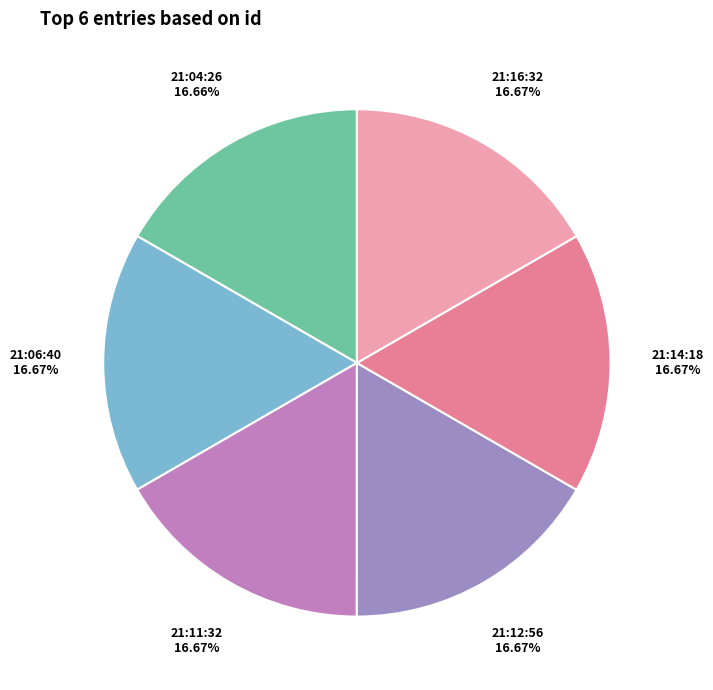

Does any single category account for the majority?

No